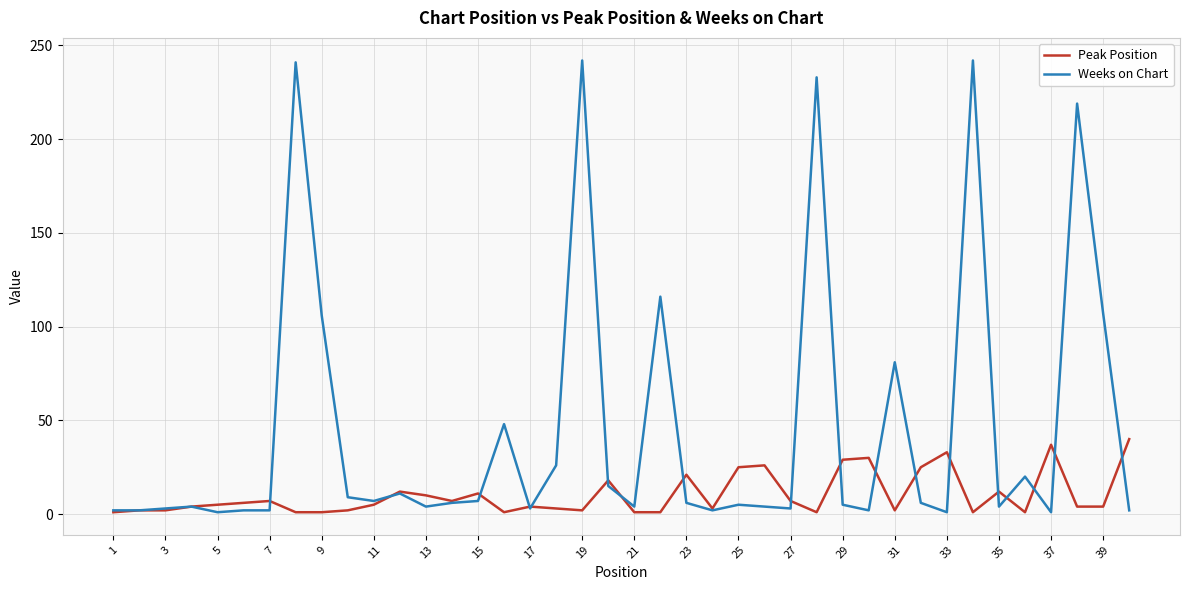

What is the greatest value displayed?

242